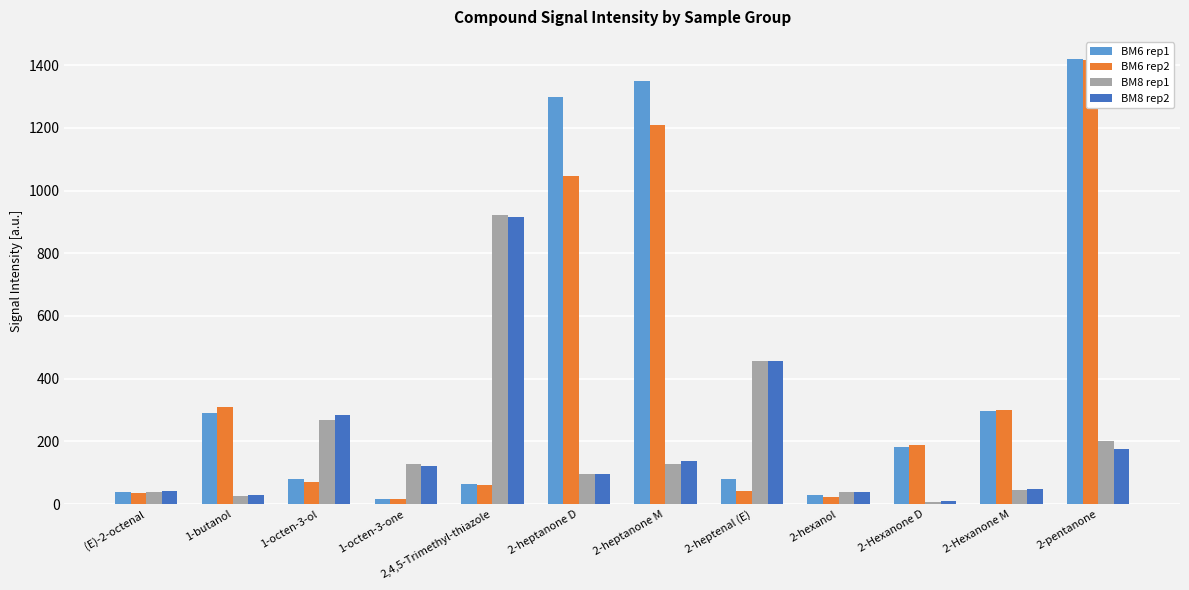

What are all the series names shown in the legend?

BM6 rep1, BM6 rep2, BM8 rep1, BM8 rep2